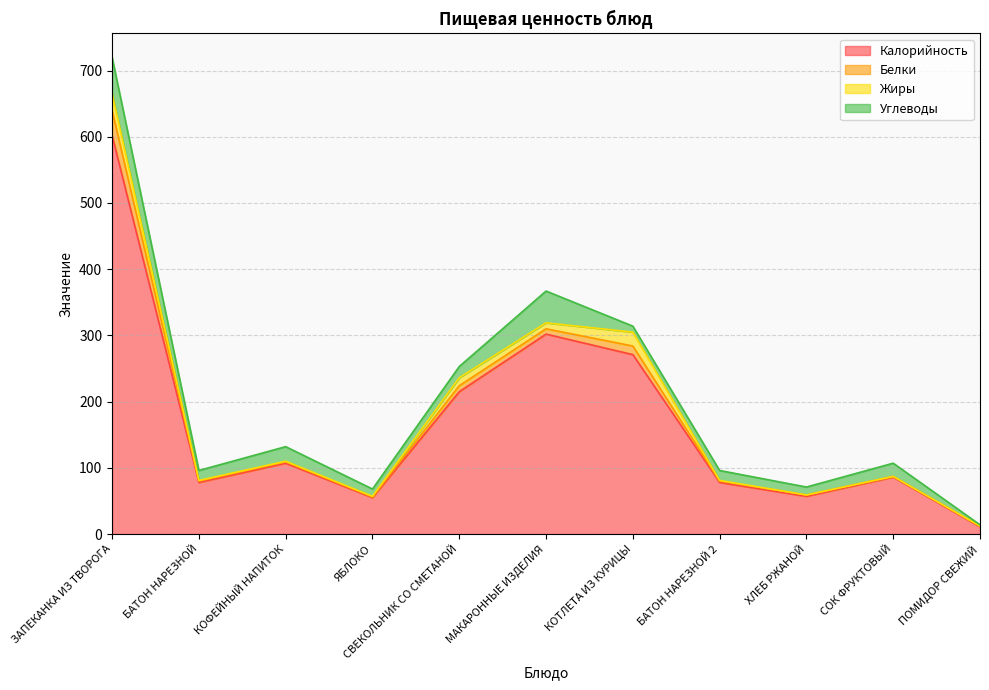

How many values in the Калорийность series are below 86?

5